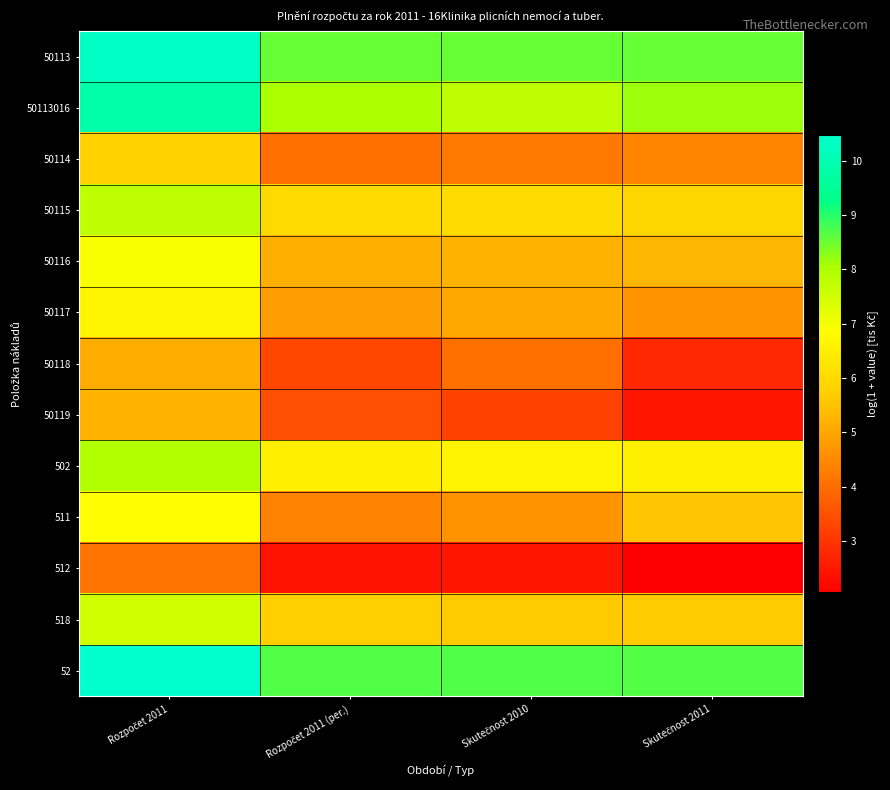

Reading left to right, extract all data points from this chart.

50113: Rozpočet 2011=10.3	Rozpočet 2011 (per.)=8.5	Skutečnost 2010=8.5	Skutečnost 2011=8.5
50113016: Rozpočet 2011=9.8	Rozpočet 2011 (per.)=8.1	Skutečnost 2010=7.8	Skutečnost 2011=8.2
50114: Rozpočet 2011=5.8	Rozpočet 2011 (per.)=4.0	Skutečnost 2010=4.2	Skutečnost 2011=4.4
50115: Rozpočet 2011=7.8	Rozpočet 2011 (per.)=6.0	Skutečnost 2010=6.0	Skutečnost 2011=5.9
50116: Rozpočet 2011=6.9	Rozpočet 2011 (per.)=5.2	Skutečnost 2010=5.2	Skutečnost 2011=5.3
50117: Rozpočet 2011=6.6	Rozpočet 2011 (per.)=4.9	Skutečnost 2010=5.0	Skutečnost 2011=4.7
50118: Rozpočet 2011=5.1	Rozpočet 2011 (per.)=3.3	Skutečnost 2010=4.0	Skutečnost 2011=2.8
50119: Rozpočet 2011=5.2	Rozpočet 2011 (per.)=3.5	Skutečnost 2010=3.2	Skutečnost 2011=2.5
502: Rozpočet 2011=8.0	Rozpočet 2011 (per.)=6.5	Skutečnost 2010=6.6	Skutečnost 2011=6.5
511: Rozpočet 2011=6.8	Rozpočet 2011 (per.)=4.4	Skutečnost 2010=4.7	Skutečnost 2011=5.6
512: Rozpočet 2011=4.1	Rozpočet 2011 (per.)=2.4	Skutečnost 2010=2.5	Skutečnost 2011=2.1
518: Rozpočet 2011=7.5	Rozpočet 2011 (per.)=5.7	Skutečnost 2010=5.6	Skutečnost 2011=5.6
52: Rozpočet 2011=10.5	Rozpočet 2011 (per.)=8.7	Skutečnost 2010=8.7	Skutečnost 2011=8.7